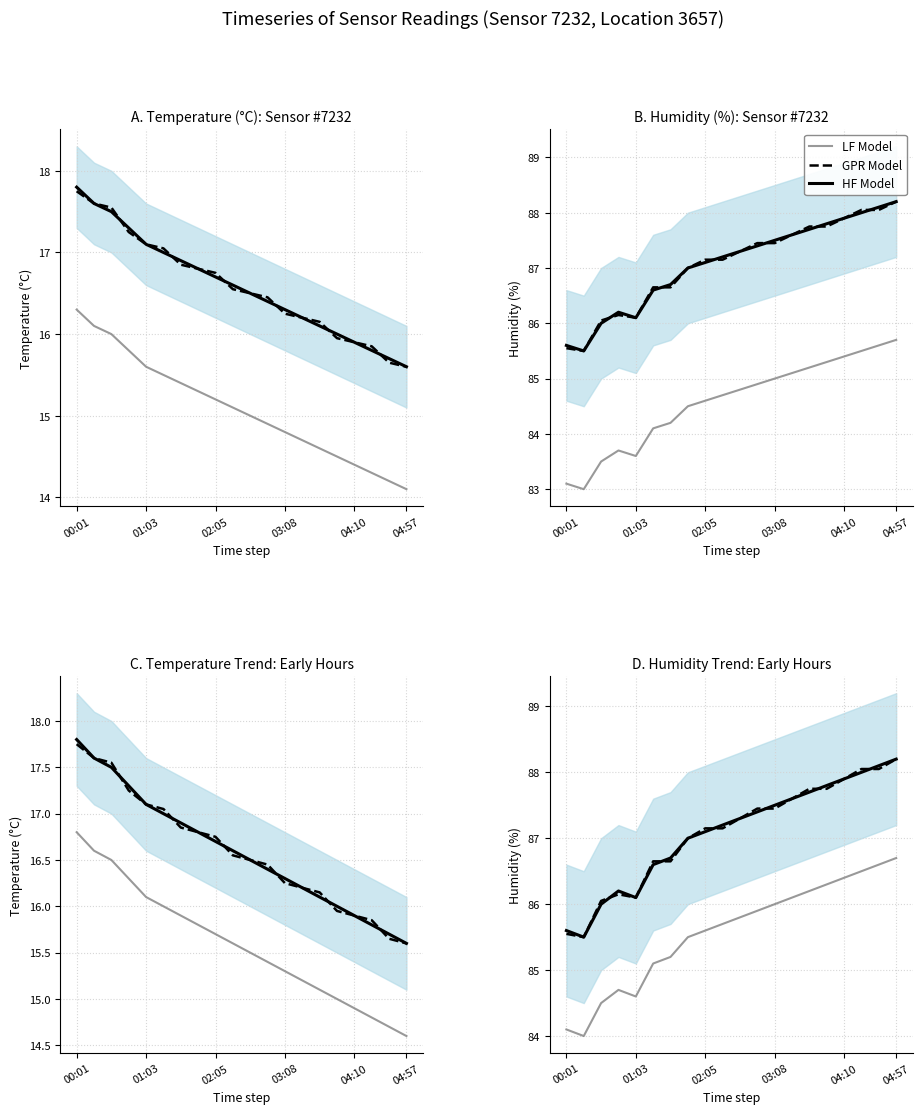

True or false: GPR Model and HF Model intersect in this chart.

True